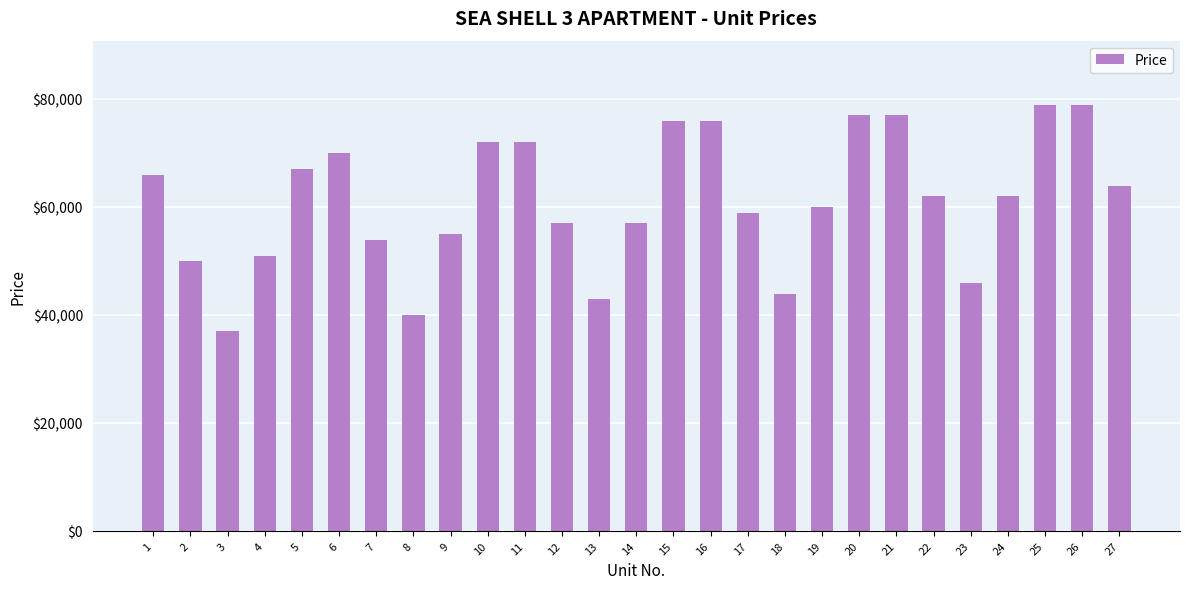

Are the bars horizontal?

No